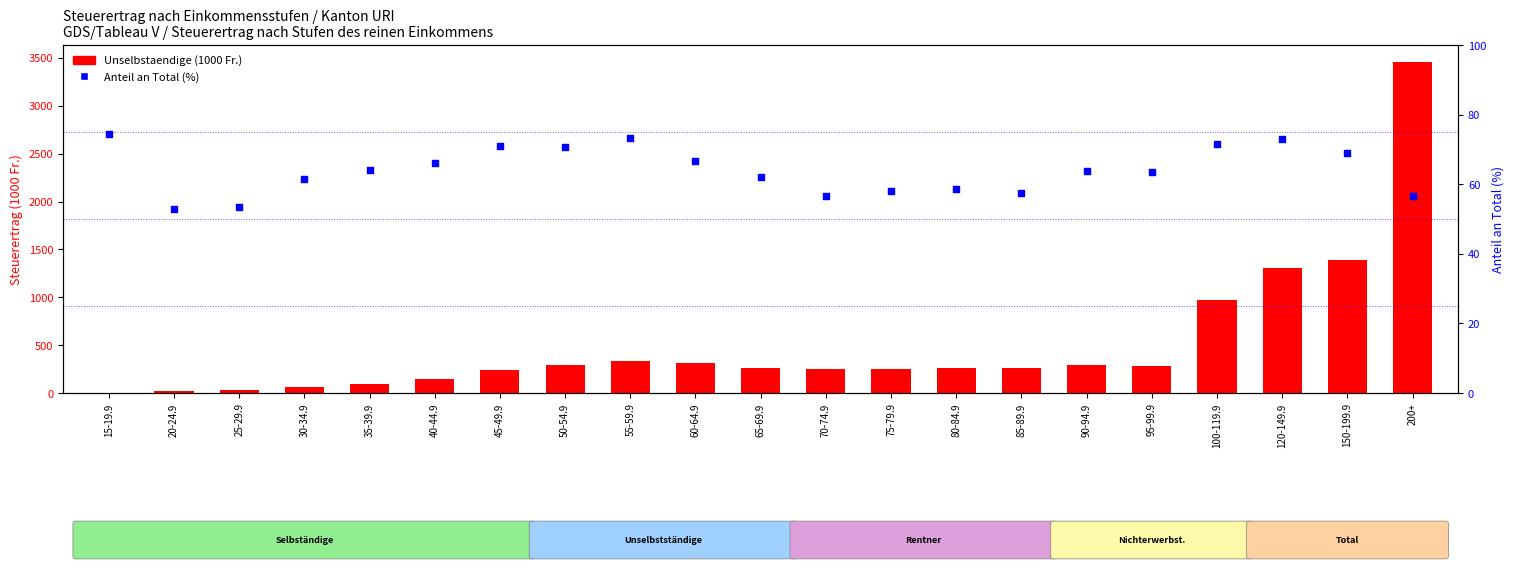

Which series has the largest total across all categories?

Unselbstaendige (1000 Fr.)